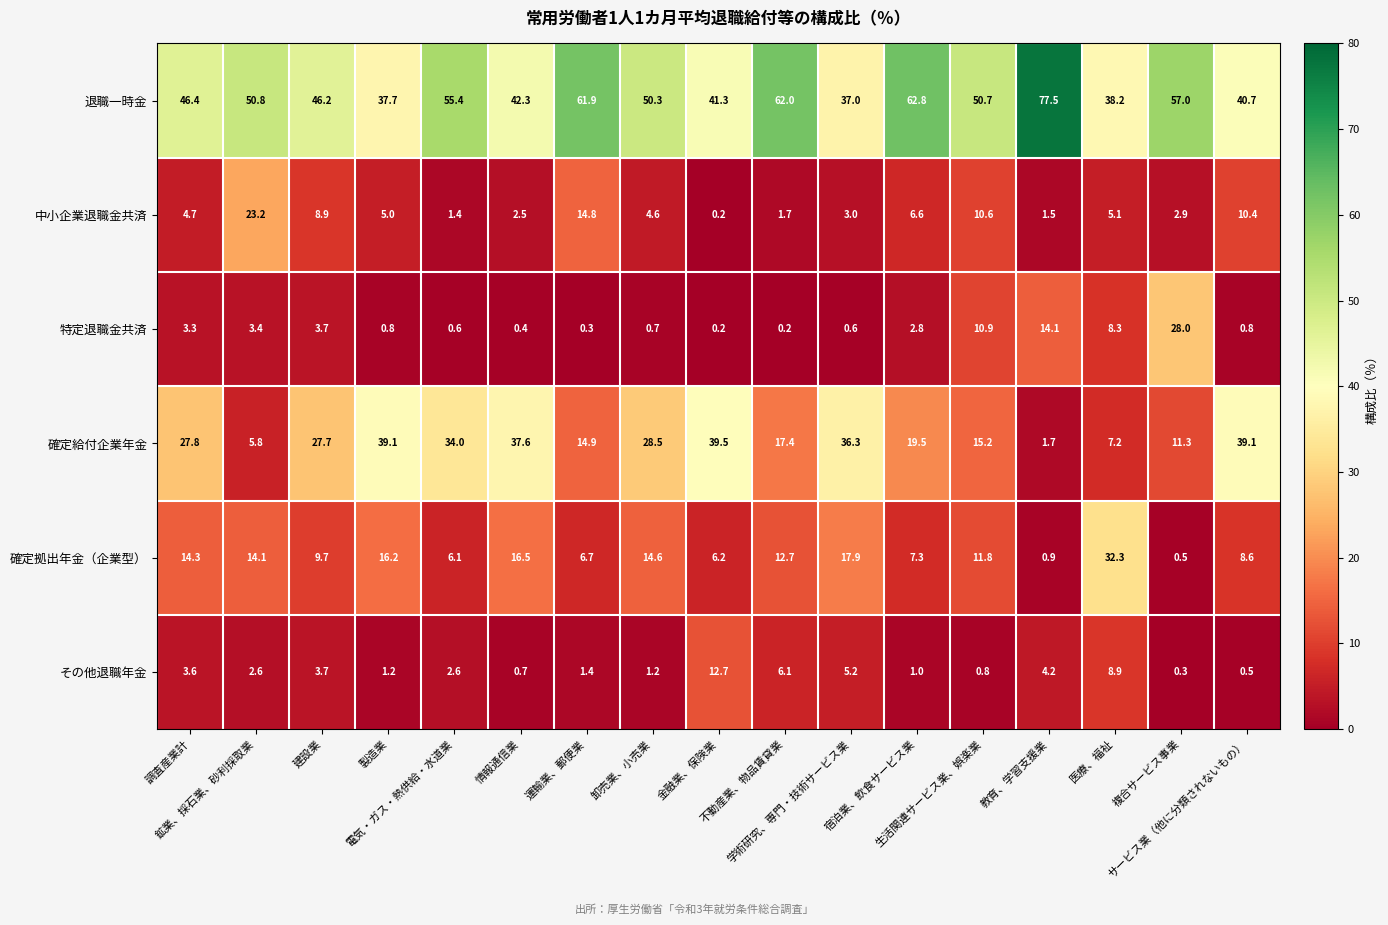

What is the highest value of the 確定拠出年金（企業型） series?

32.3